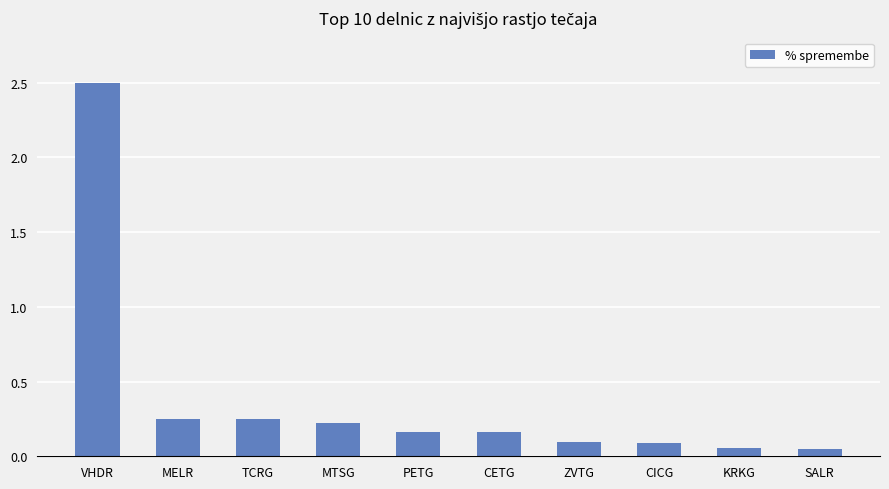

What is the average value?

0.4